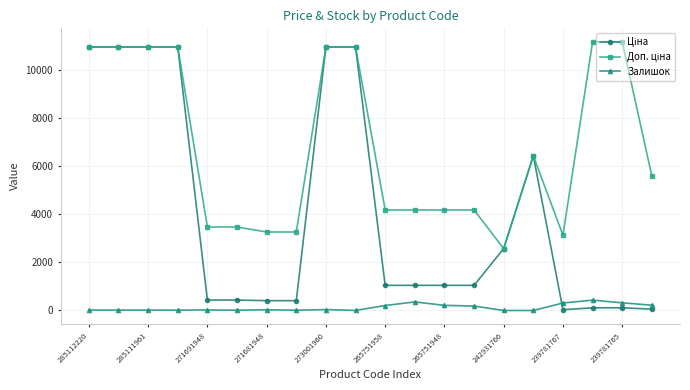

True or false: Залишок has more than 2 points higher than both neighbors.

True